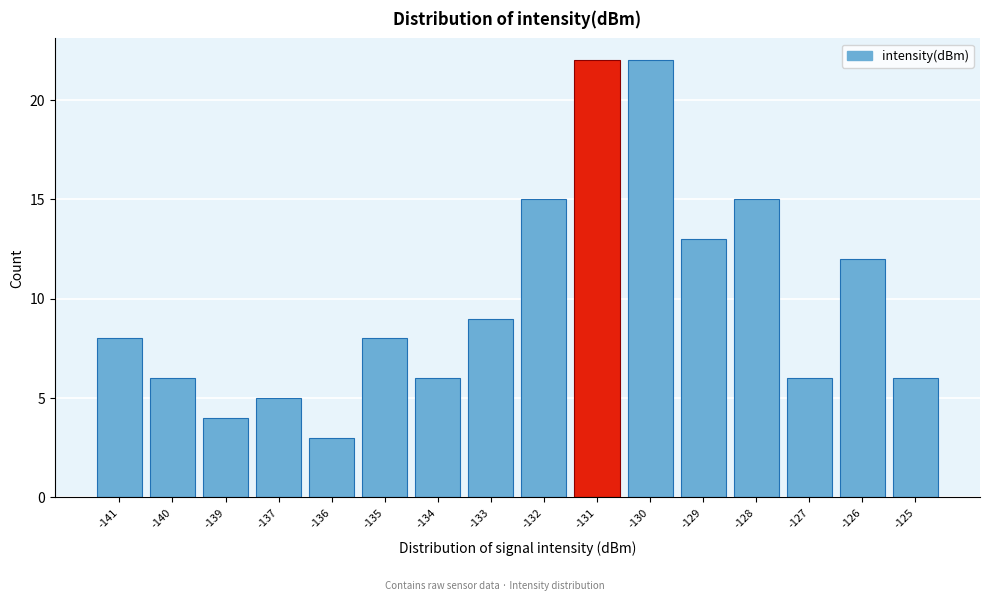

Reading right to left, extract all data points from this chart.

-125=6	-126=12	-127=6	-128=15	-129=13	-130=22	-131=22	-132=15	-133=9	-134=6	-135=8	-136=3	-137=5	-139=4	-140=6	-141=8